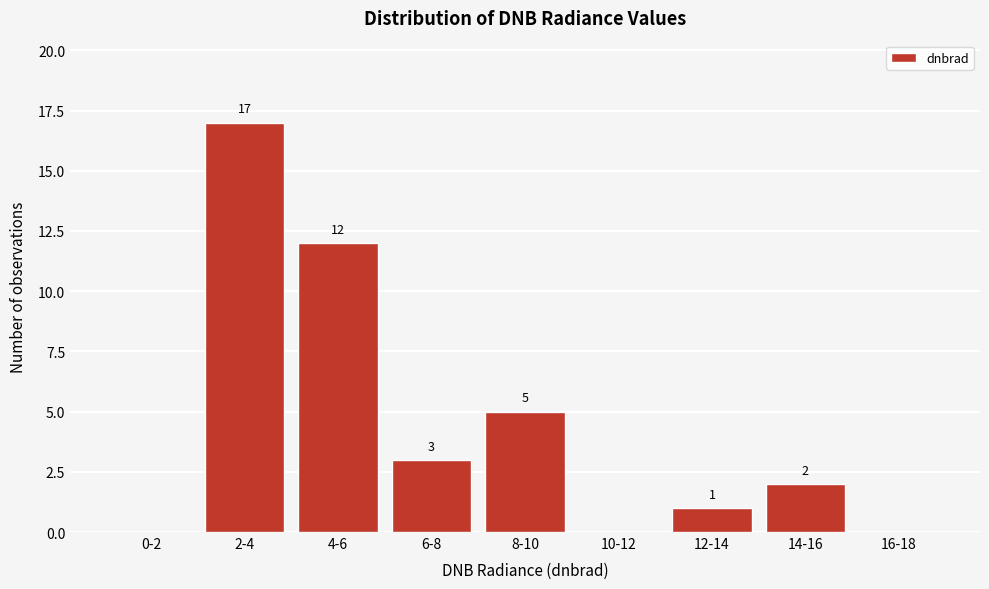

Reading left to right, list all the values displayed in this chart.

0-2=0	2-4=17	4-6=12	6-8=3	8-10=5	10-12=0	12-14=1	14-16=2	16-18=0